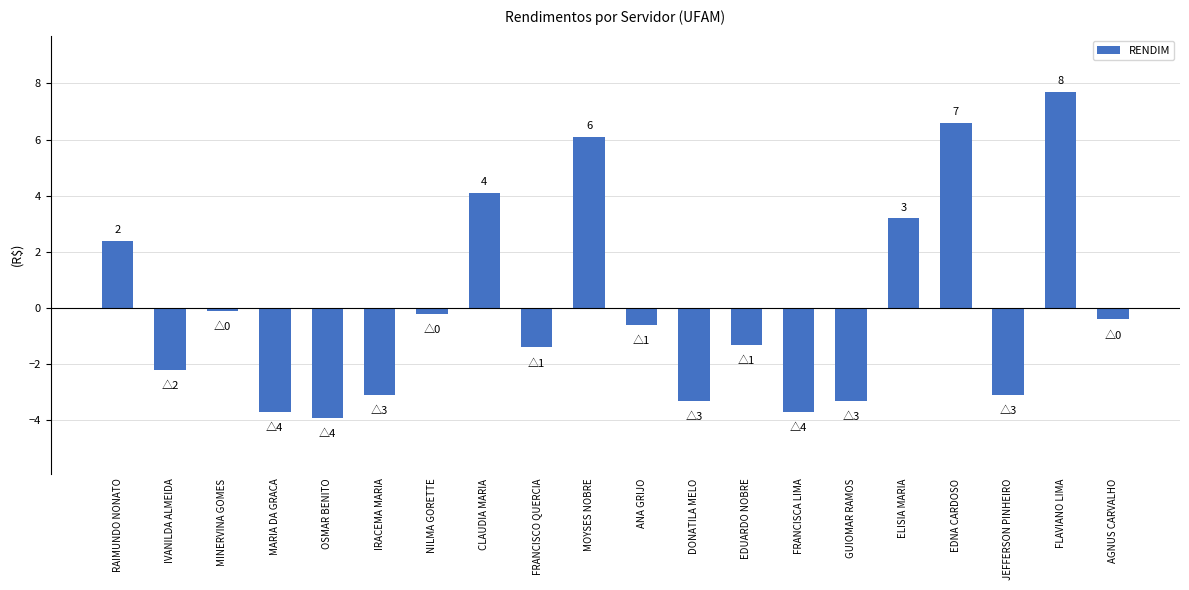

How many values are below 0?

14